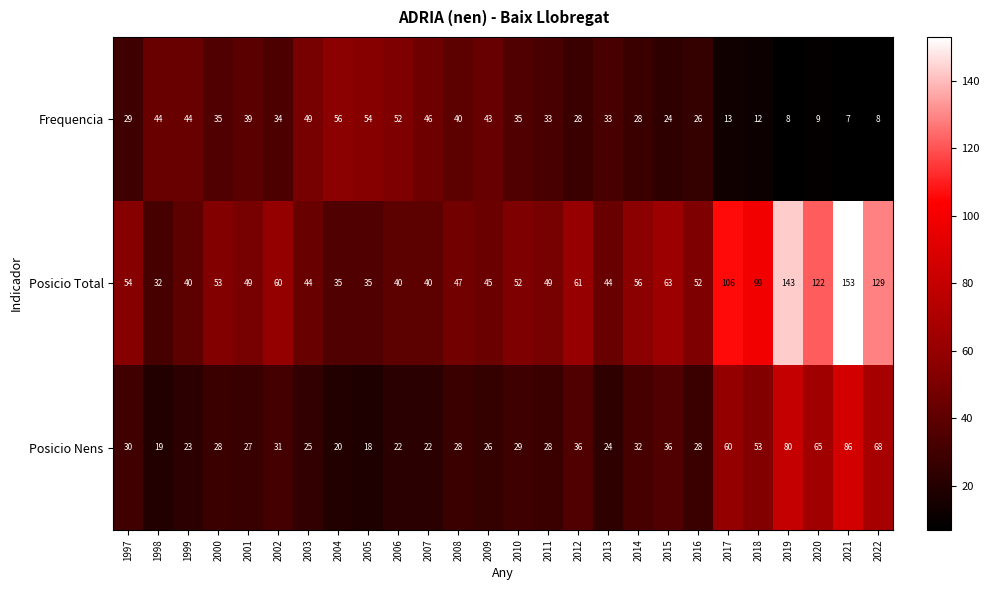

Which series has the largest range (max minus min)?

Posicio Total